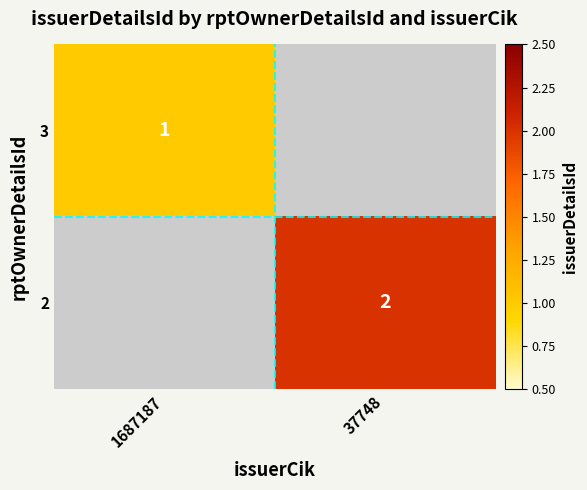

The 3 series shows 1 at 1687187. True or false?

True